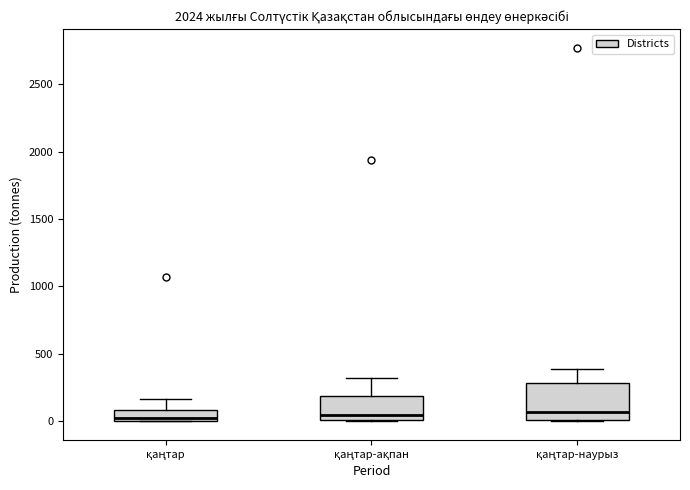

Where is the lower edge of the box for қаңтар-наурыз on the y-axis? The values are not printed on the chart, so give them approximately, as read against the axis.

0